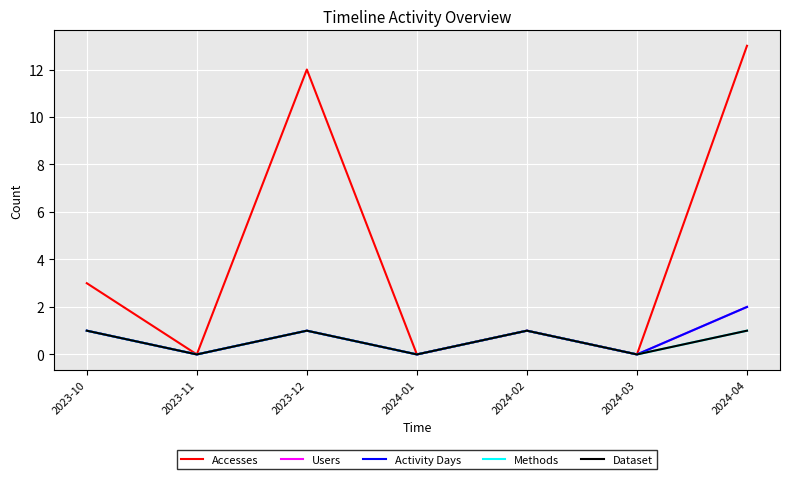

What position from the right is 2024-02?

3